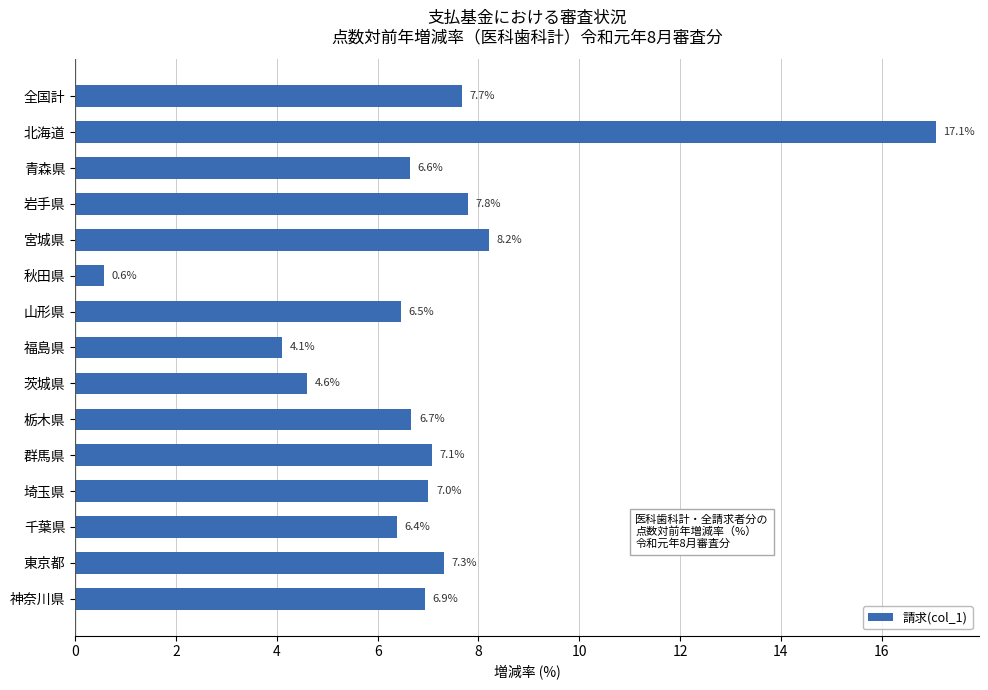

Reading top to bottom, transcribe all the data shown in this chart.

全国計=7.7	北海道=17.1	青森県=6.6	岩手県=7.8	宮城県=8.2	秋田県=0.6	山形県=6.5	福島県=4.1	茨城県=4.6	栃木県=6.7	群馬県=7.1	埼玉県=7.0	千葉県=6.4	東京都=7.3	神奈川県=6.9